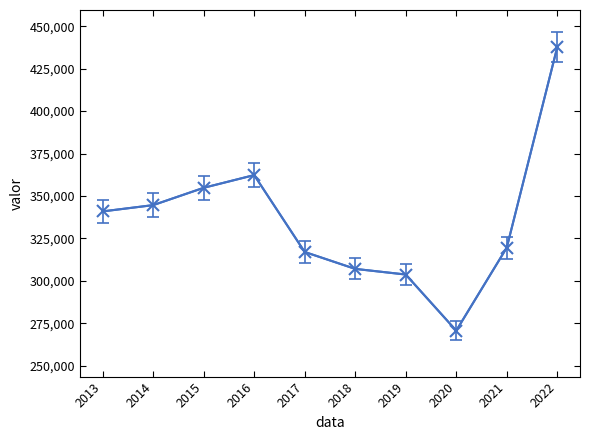

List the labels in order of value, largest first.

2022, 2016, 2015, 2014, 2013, 2021, 2017, 2018, 2019, 2020